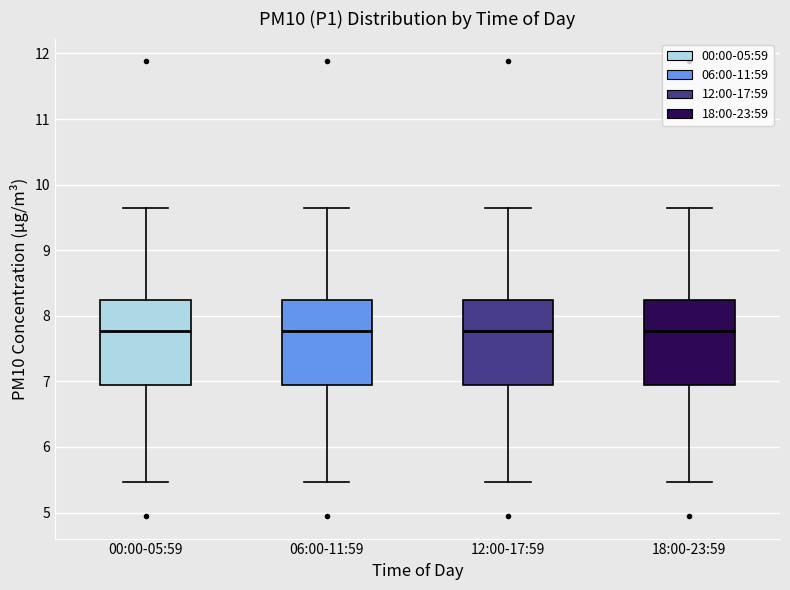

Reading left to right, read every box against the y-axis: the position of its median line, the range the box covers, and the ends of its whiskers. The values are not printed on the chart, so give them approximately, as read against the axis.

00:00-05:59: median 7.8, box 7.0 to 8.2, whiskers 5.5 to 9.7
06:00-11:59: median 7.8, box 7.0 to 8.2, whiskers 5.5 to 9.7
12:00-17:59: median 7.8, box 7.0 to 8.2, whiskers 5.5 to 9.7
18:00-23:59: median 7.8, box 7.0 to 8.2, whiskers 5.5 to 9.7